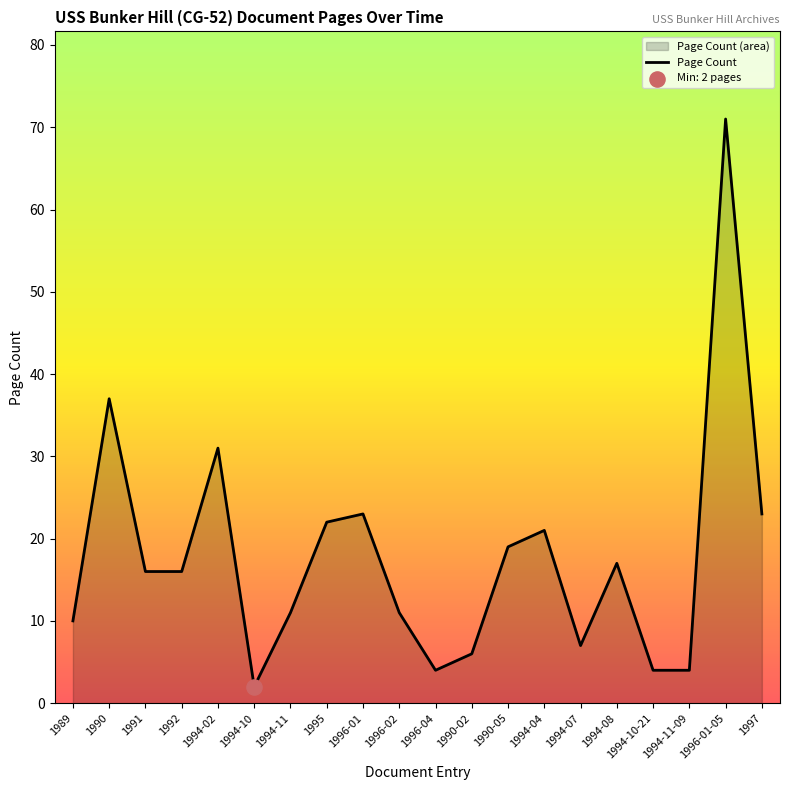

Approximately how many times larger is the value at 1994-04 compared to 1997?

0.9